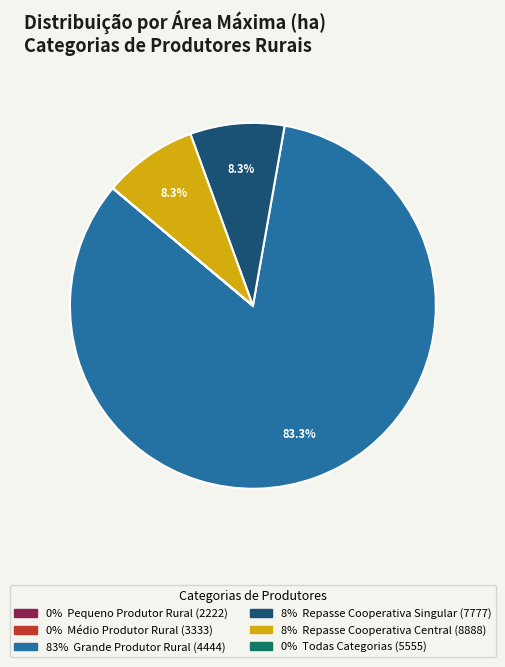

Does any single category account for the majority?

Yes